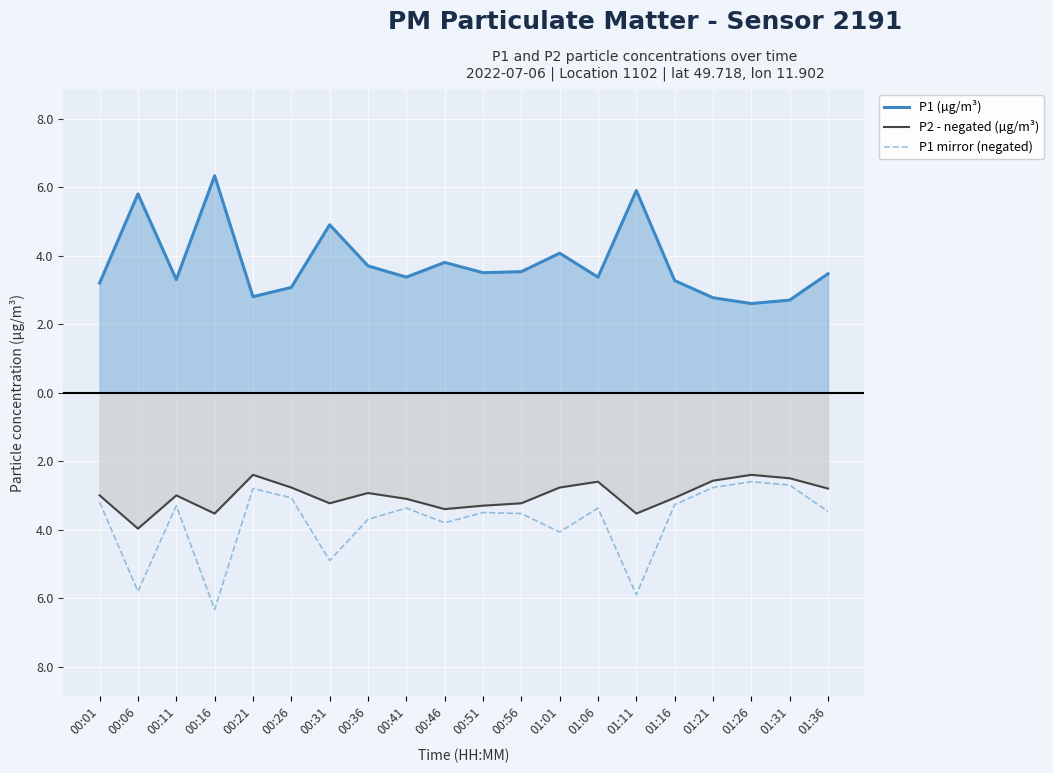

True or false: P2 - negated (µg/m³) and P1 mirror (negated) cross at least once.

False